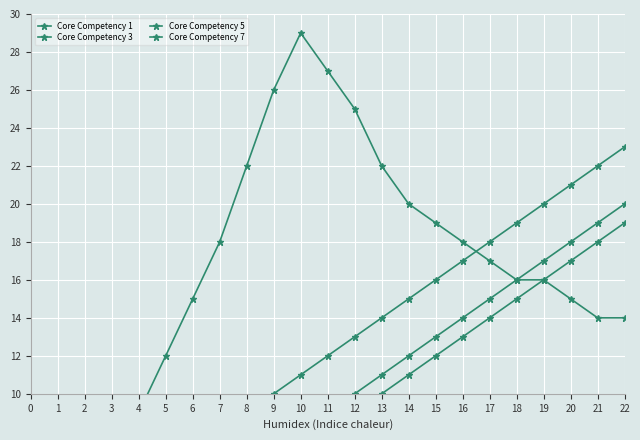

How many data points in Core Competency 1 are above 12?

11